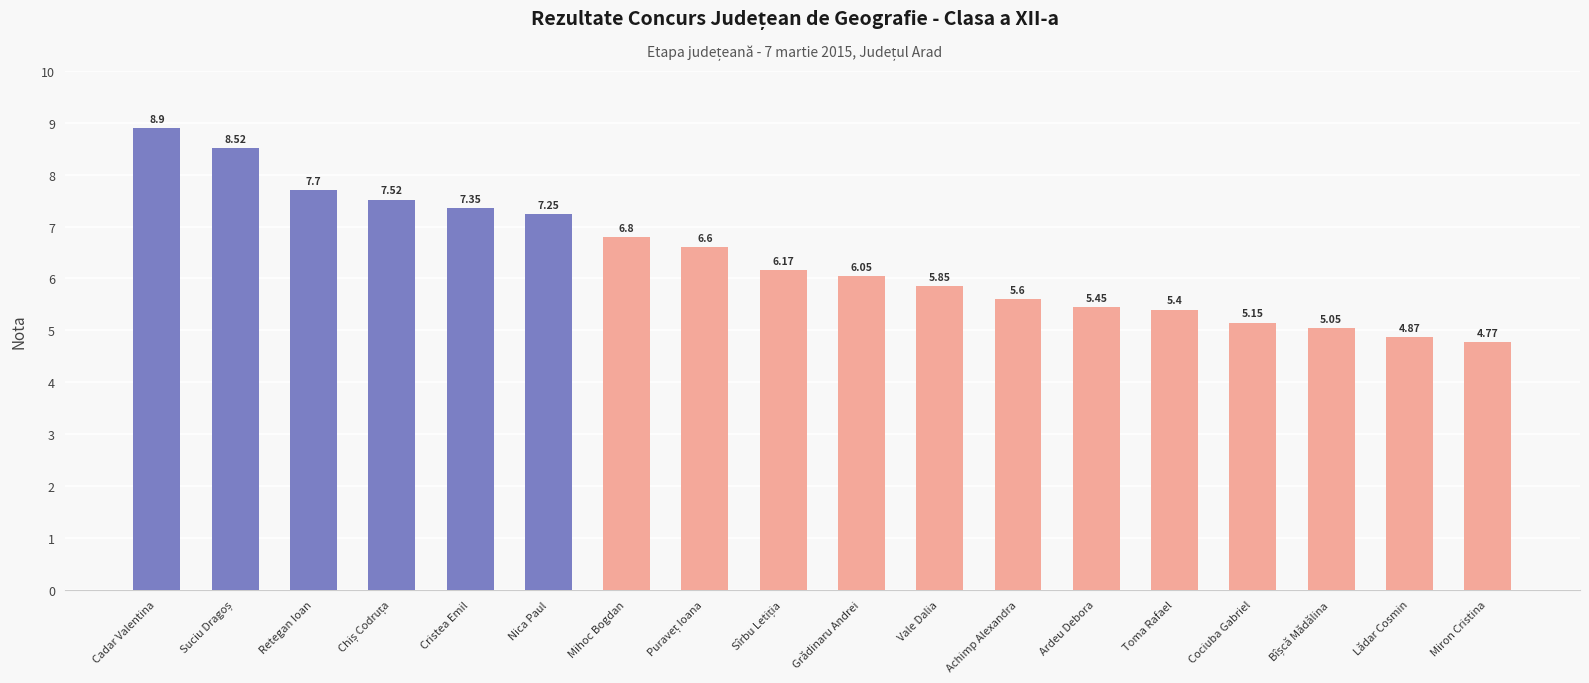

What is the label of the 6th bar from the right?

Ardeu Debora